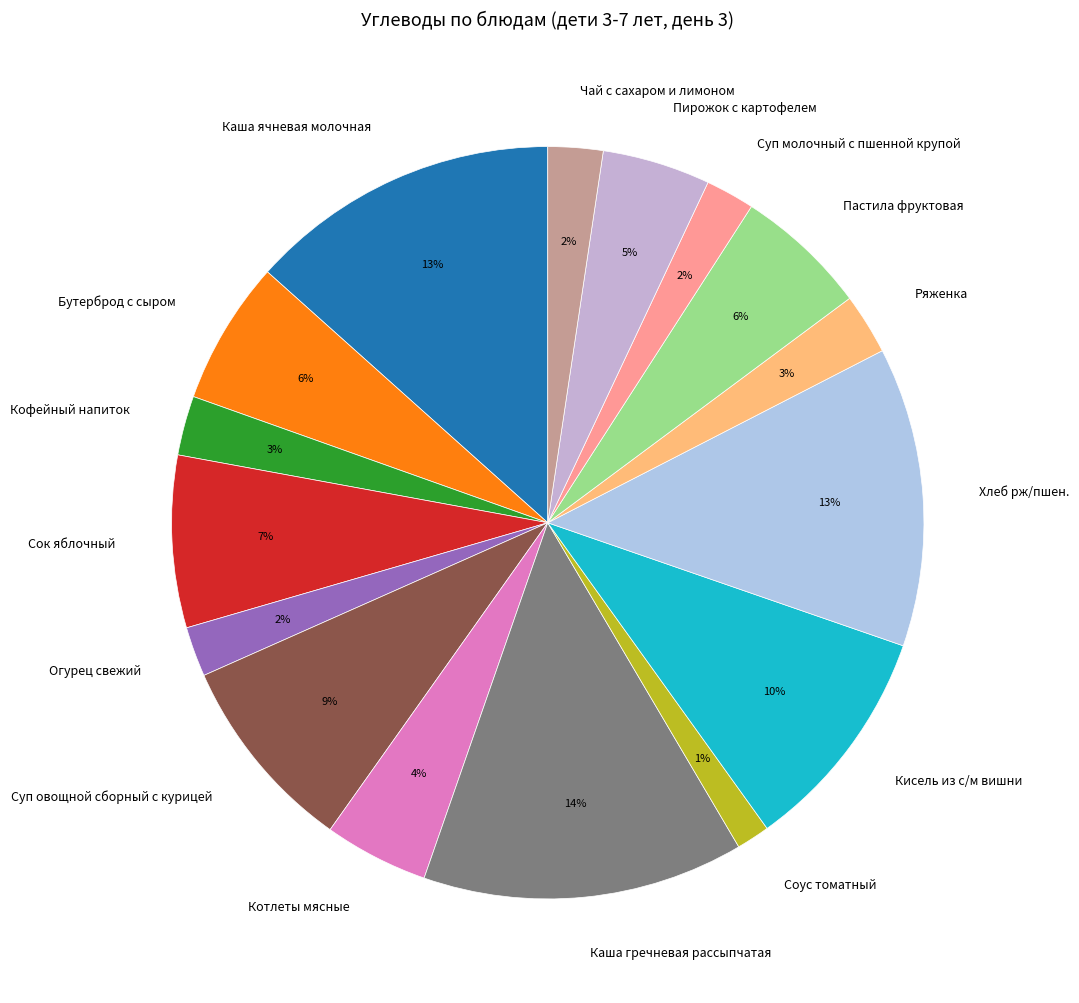

Combined, do Котлеты мясные and Сок яблочный account for over 50%?

No